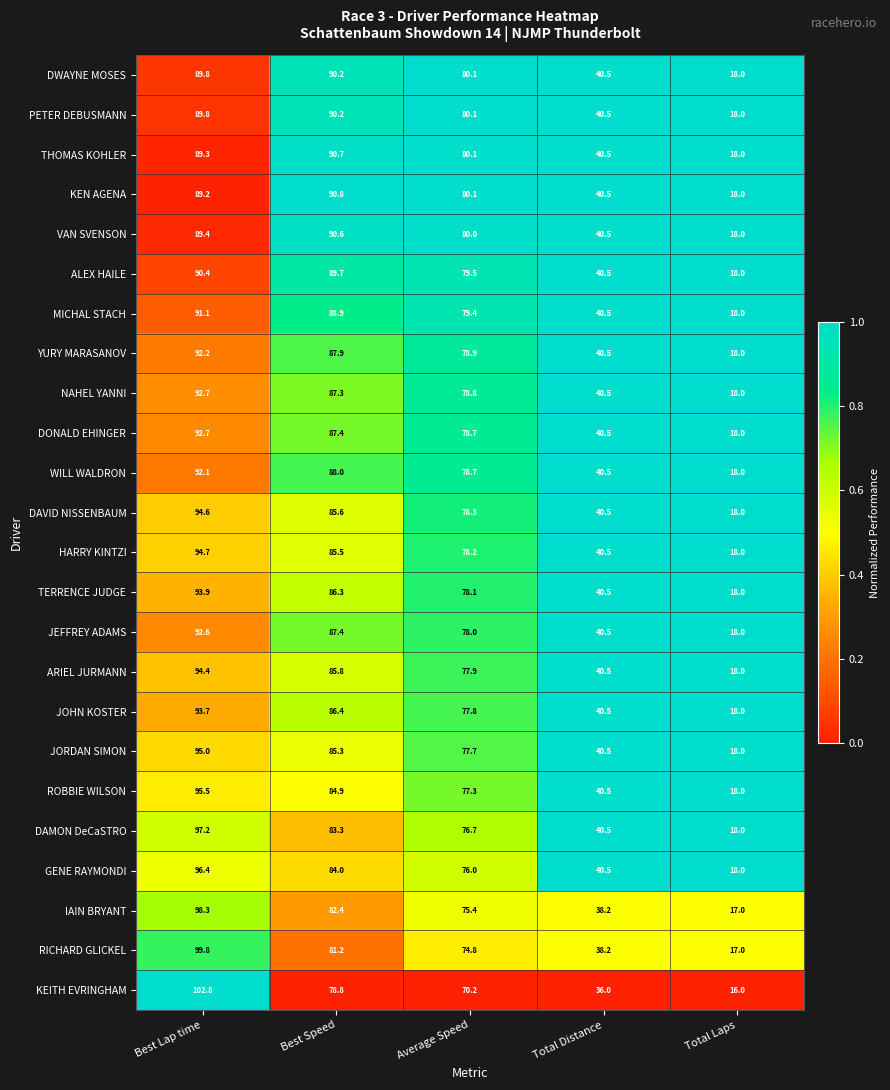

At which category is the sum across all series the highest?

Best Lap time